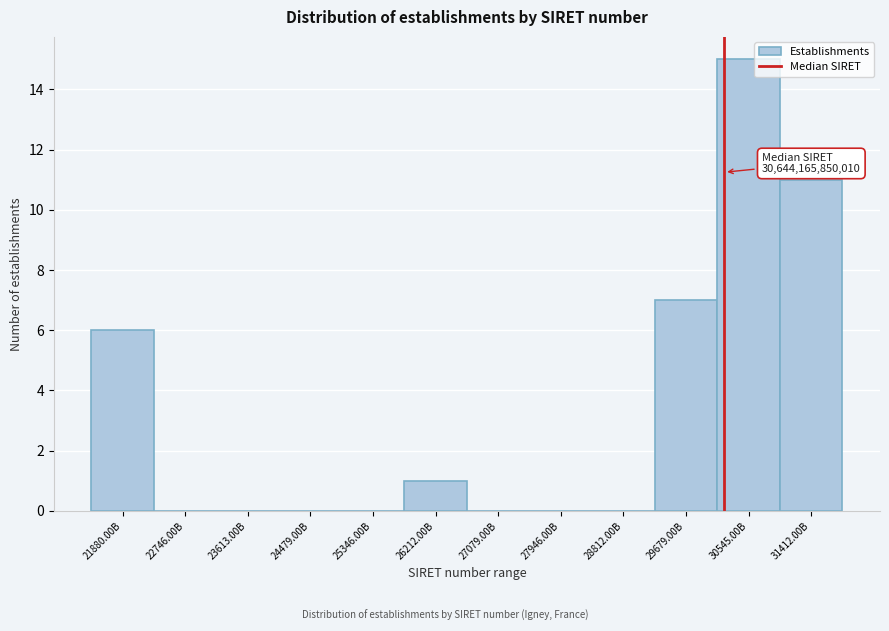

Reading left to right, what are all the values shown in this chart?

21880.00B=6	22746.00B=0	23613.00B=0	24479.00B=0	25346.00B=0	26212.00B=1	27079.00B=0	27946.00B=0	28812.00B=0	29679.00B=7	30545.00B=15	31412.00B=11